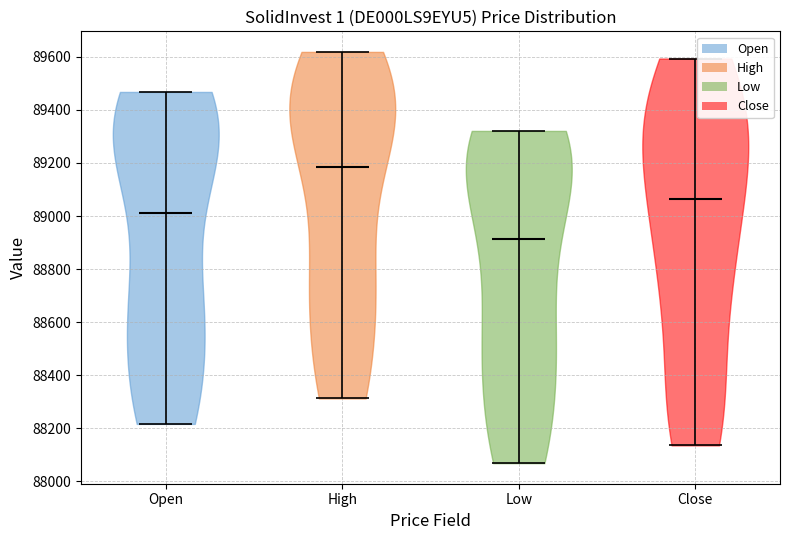

Reading left to right, read every violin against the y-axis: where its median line is, and the lowest and highest points it reaches. The values are not printed on the chart, so give them approximately, as read against the axis.

Open: median line 89020, lowest point 88220, highest point 89460
High: median line 89180, lowest point 88320, highest point 89620
Low: median line 88920, lowest point 88060, highest point 89320
Close: median line 89060, lowest point 88140, highest point 89600